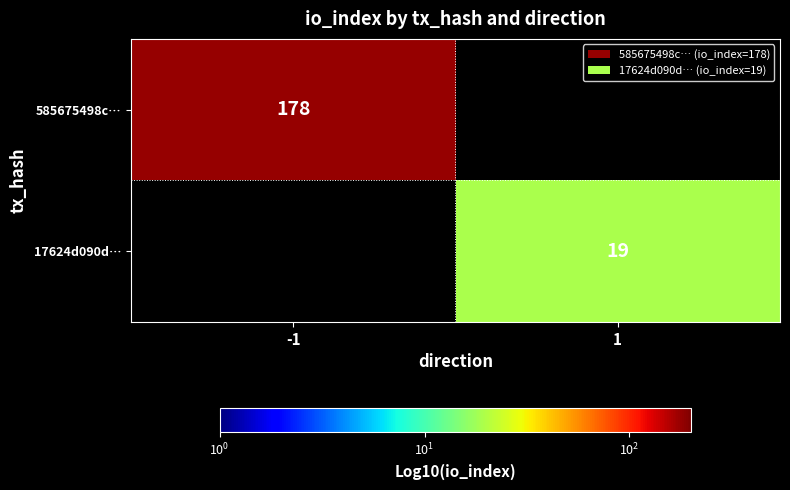

The 585675498c… series shows 178 at -1. True or false?

True